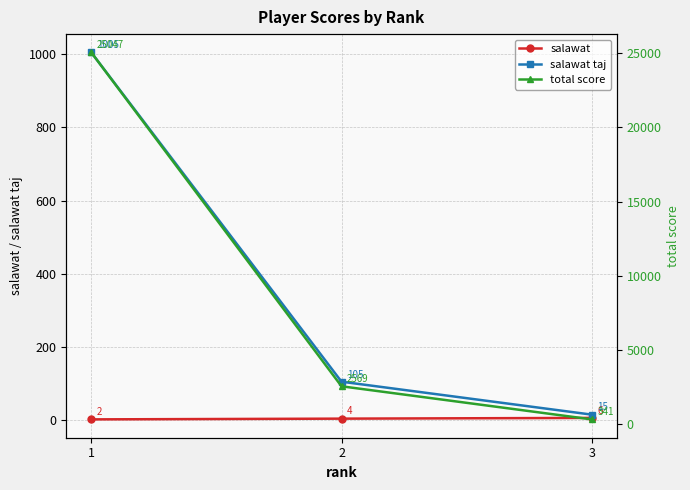

At which category is the sum across all series the highest?

1